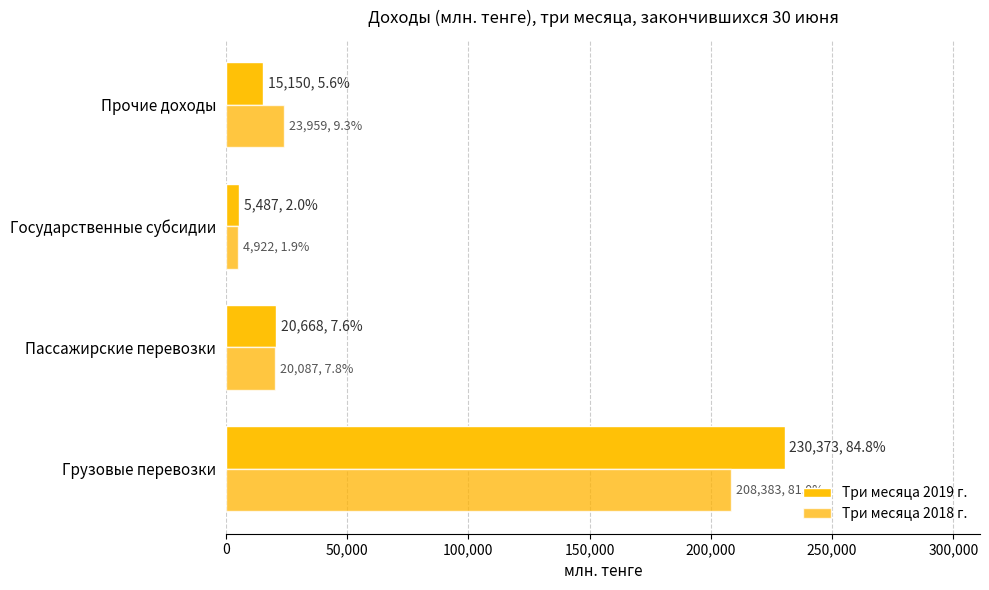

How many data points in Три месяца 2018 г. are less than 23959?

2